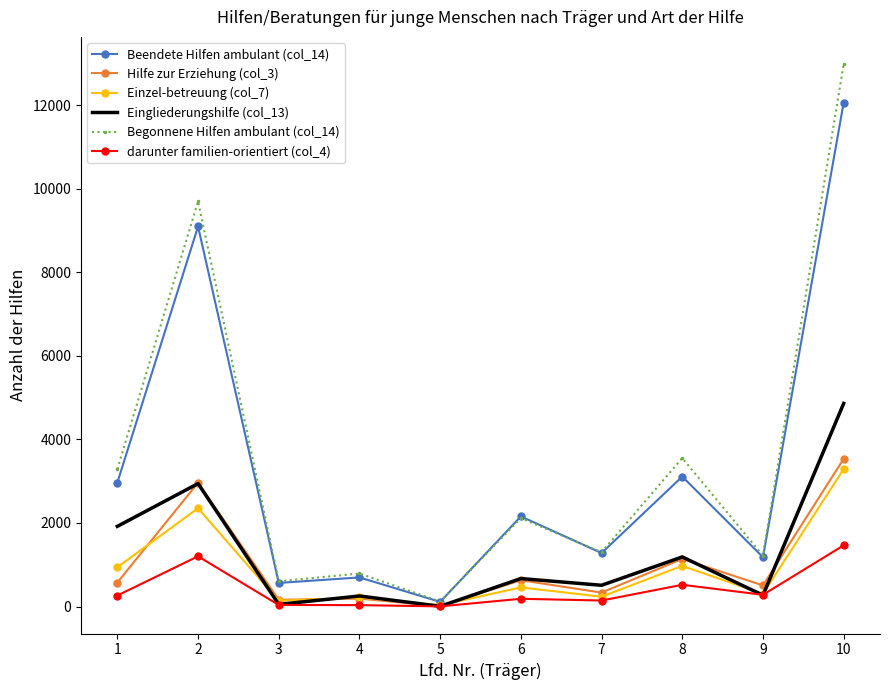

Is the value of Begonnene Hilfen ambulant (col_14) at 7 greater than the value of Einzel-betreuung (col_7) at 2?

No